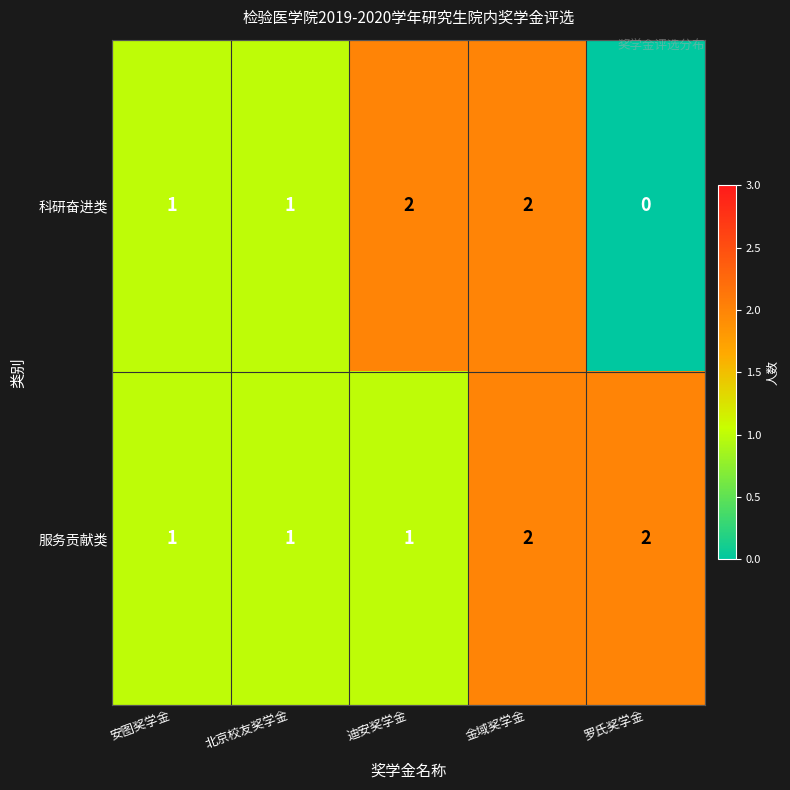

At which category does the chart reach its minimum across all series?

罗氏奖学金